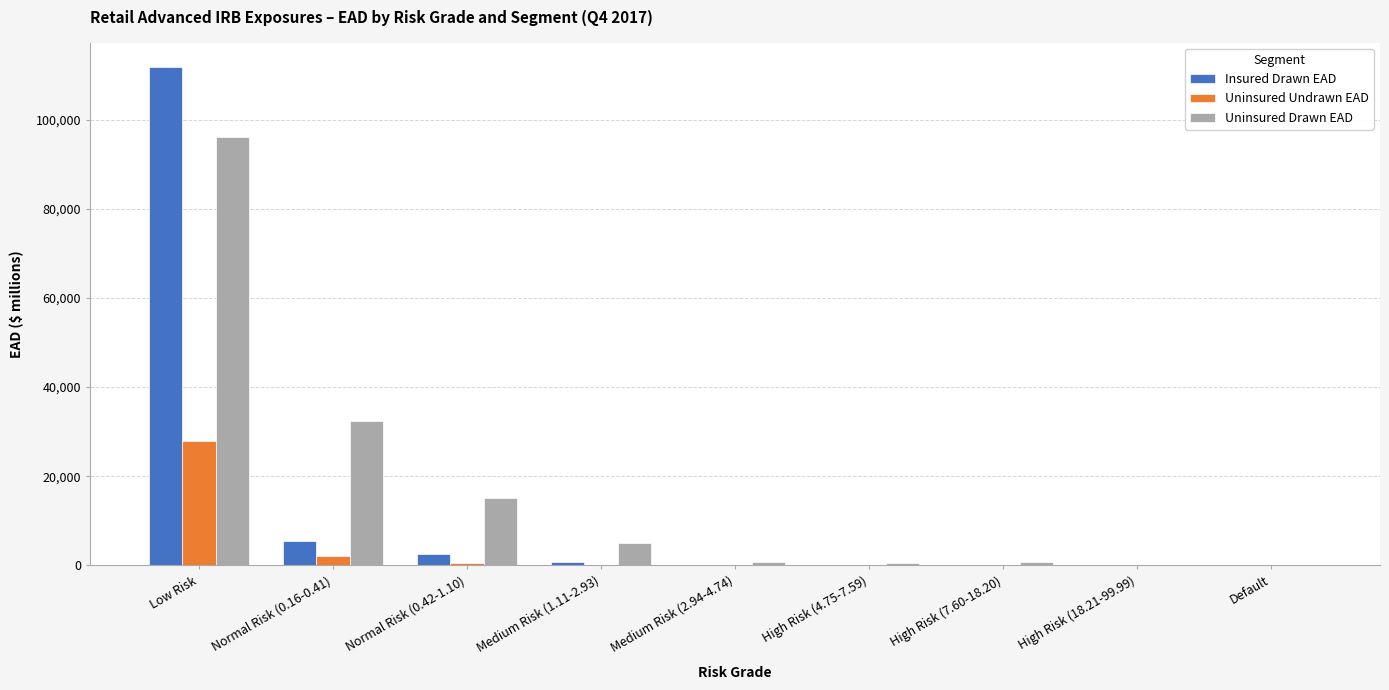

The Uninsured Undrawn EAD series shows 457 at Normal Risk (0.42-1.10). True or false?

True